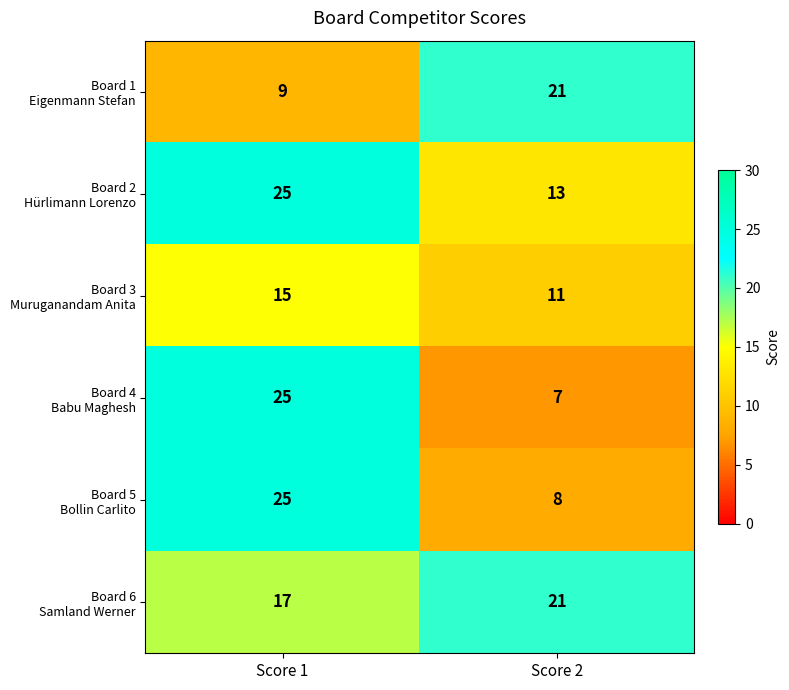

What is the smallest value displayed?

7